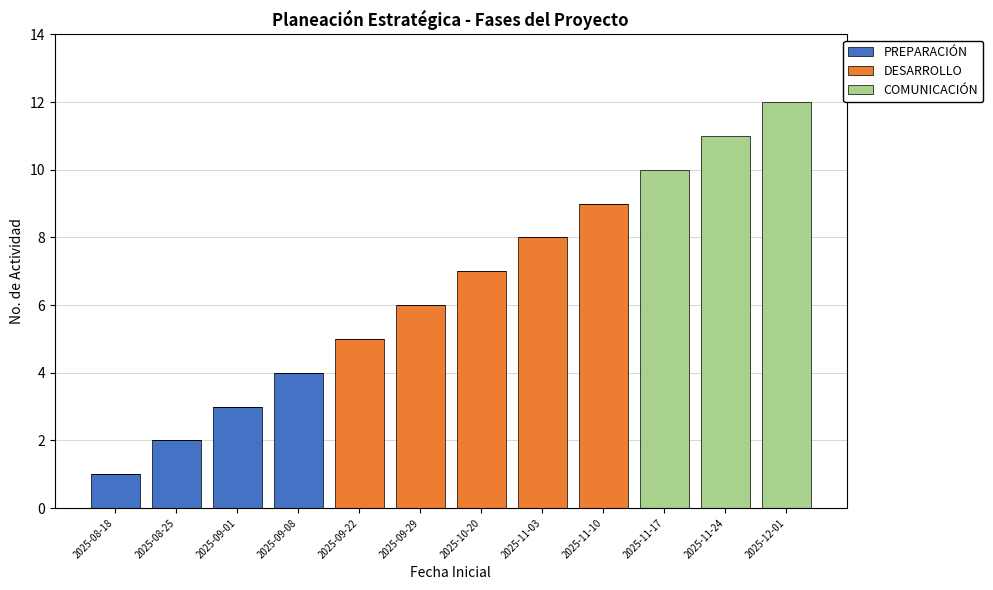

What is the maximum value for PREPARACIÓN?

4